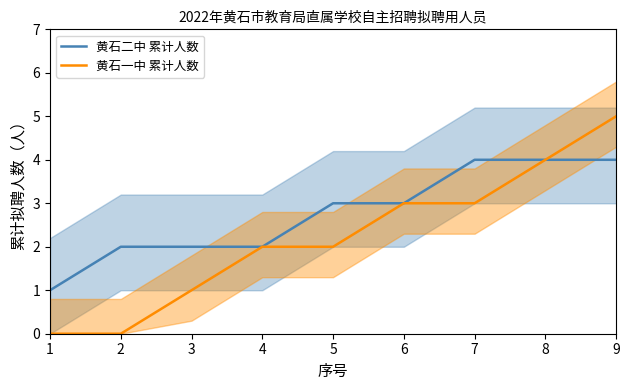

Between 4 and 8, which series saw the biggest shift?

黄石二中 累计人数